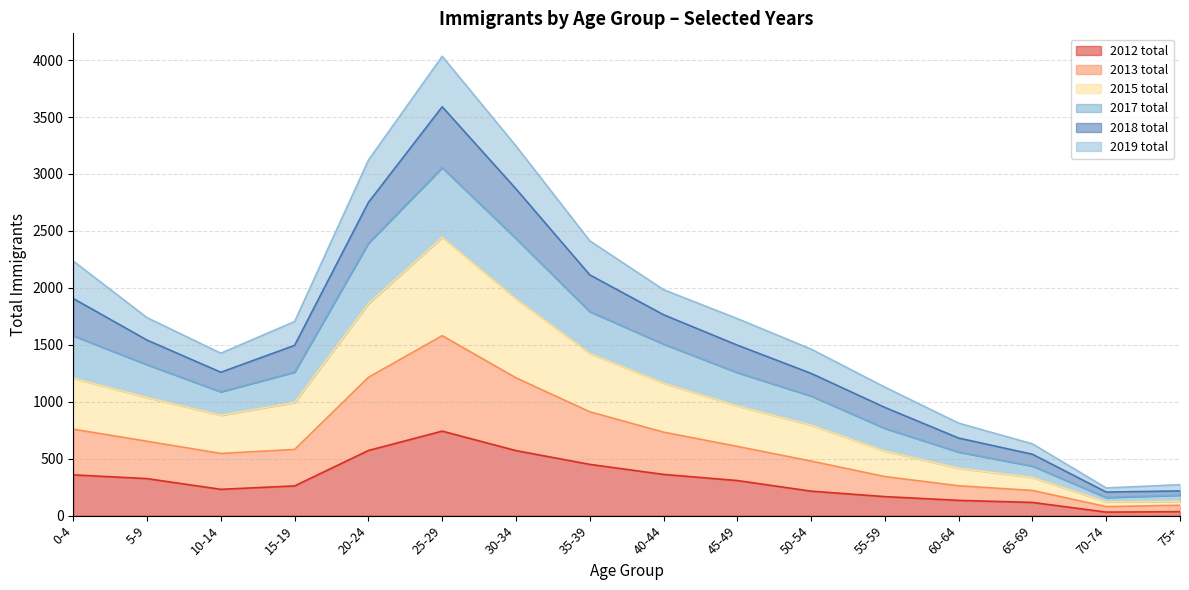

At which category is the sum across all series the highest?

25-29